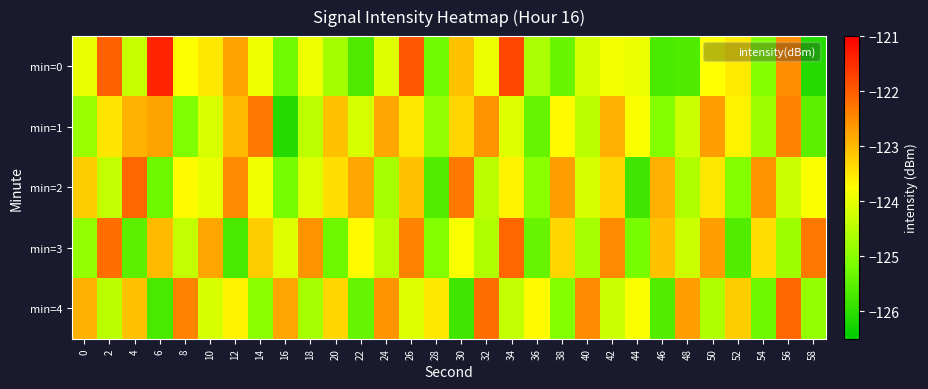

What is the smallest value displayed?

-126.1